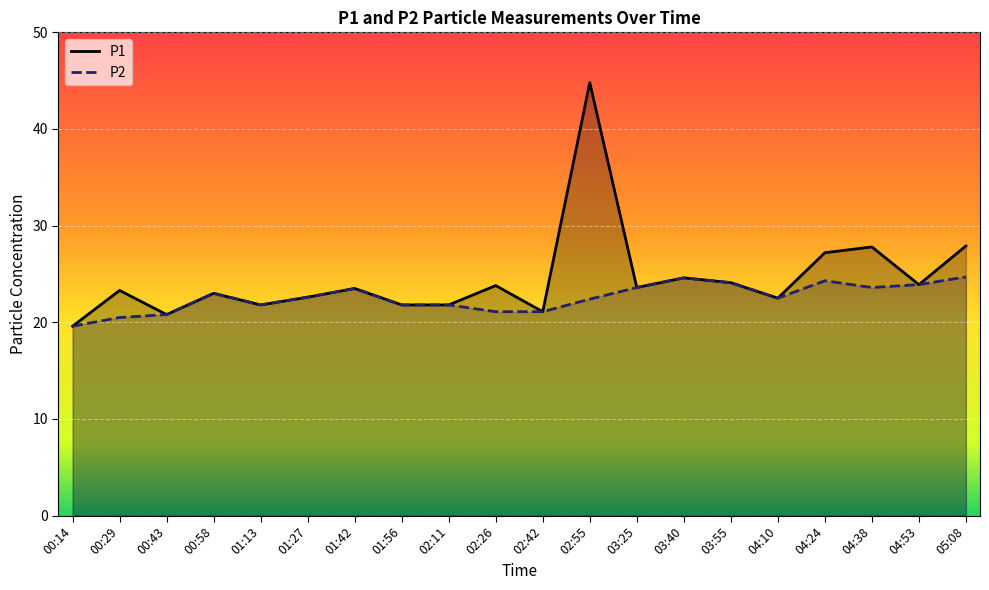

What are all the series names shown in the legend?

P1, P2